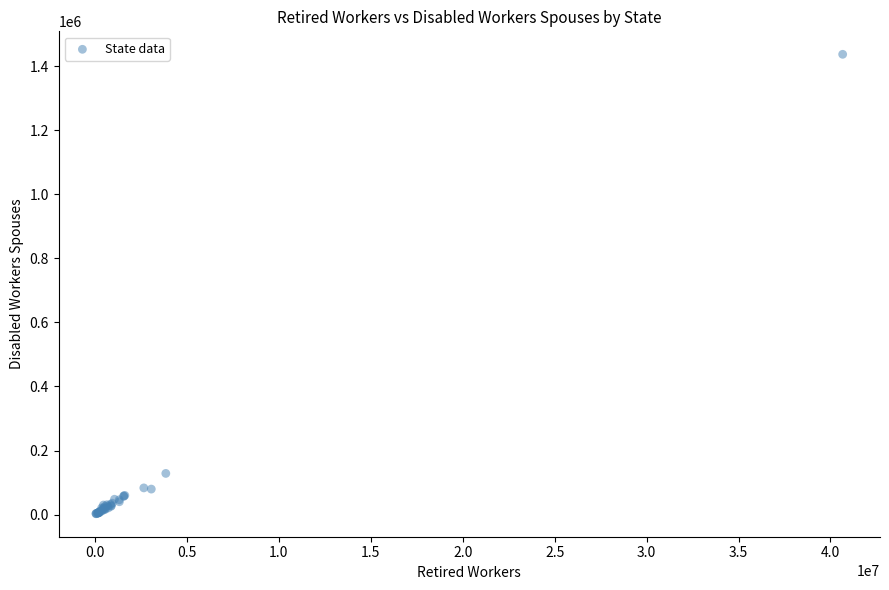

What Y value in the scatter plot is closest to 720172?

128417